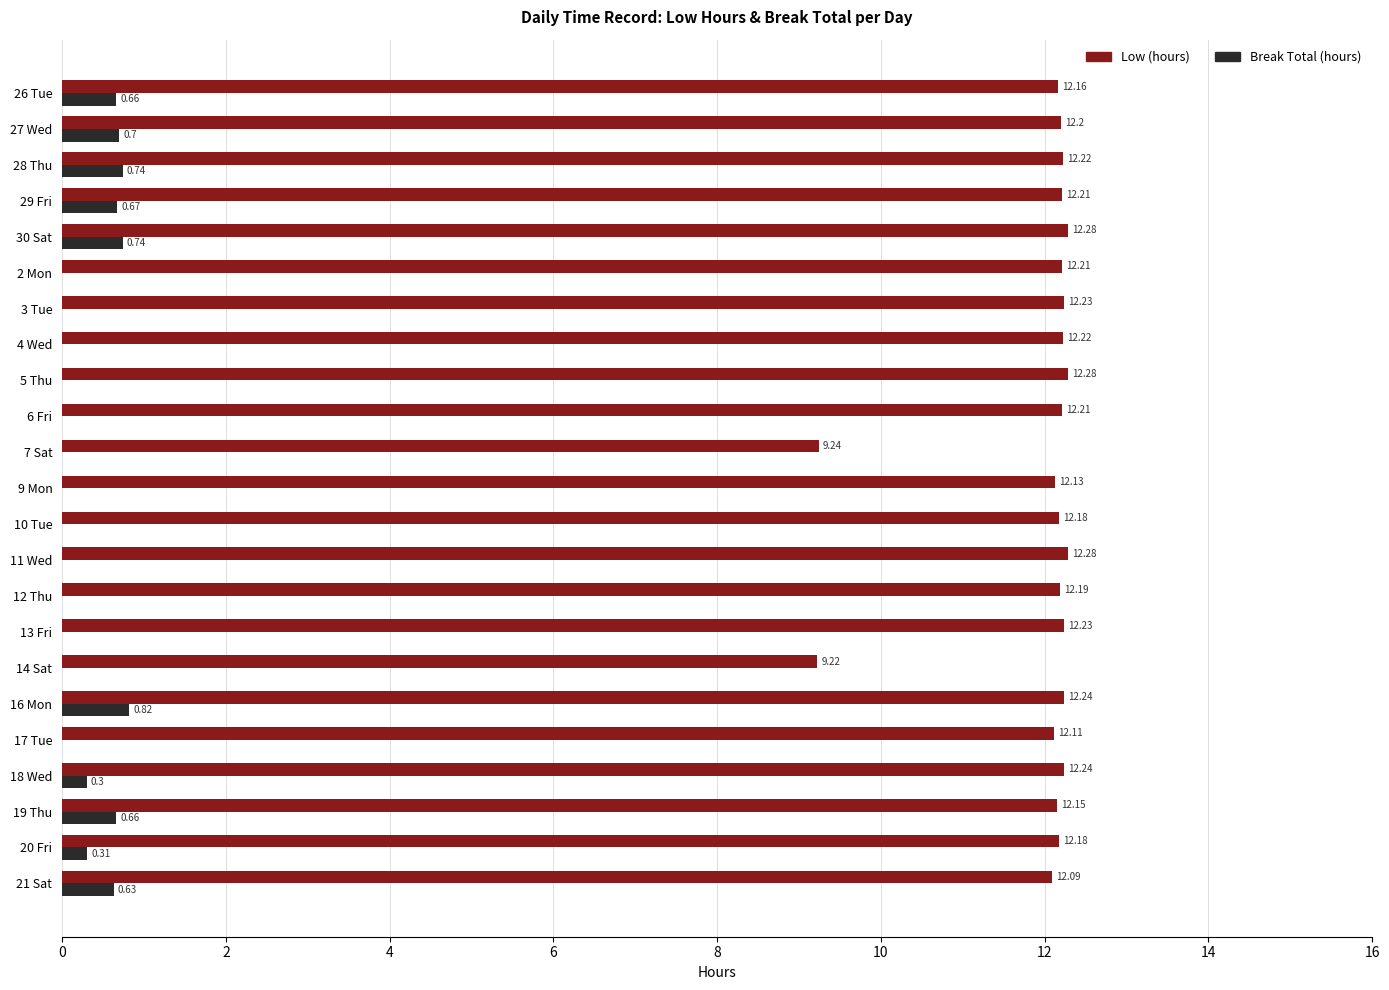

Count the number of categories in the chart.

23